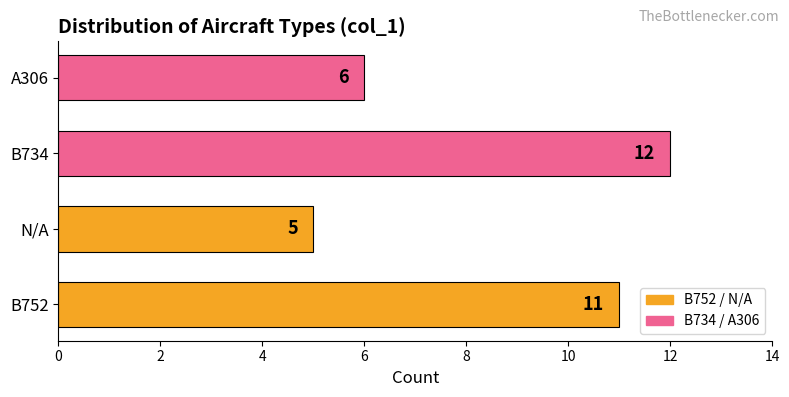

Reading top to bottom, extract all data points from this chart.

6	12	5	11